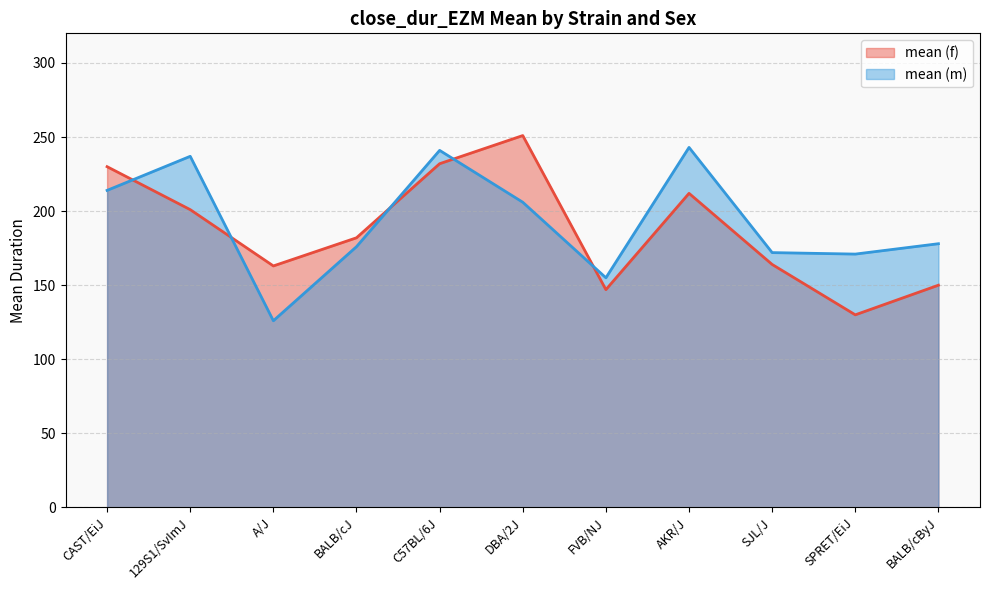

Rank the categories by mean (f) value from lowest to highest.

SPRET/EiJ, FVB/NJ, BALB/cByJ, A/J, SJL/J, BALB/cJ, 129S1/SvImJ, AKR/J, CAST/EiJ, C57BL/6J, DBA/2J